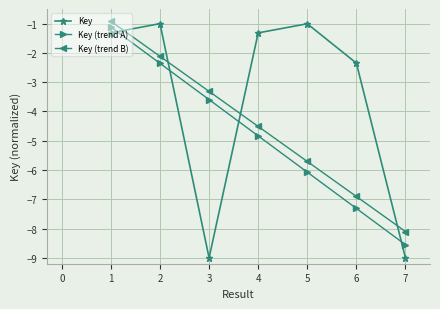

How many lines are shown in the chart?

3